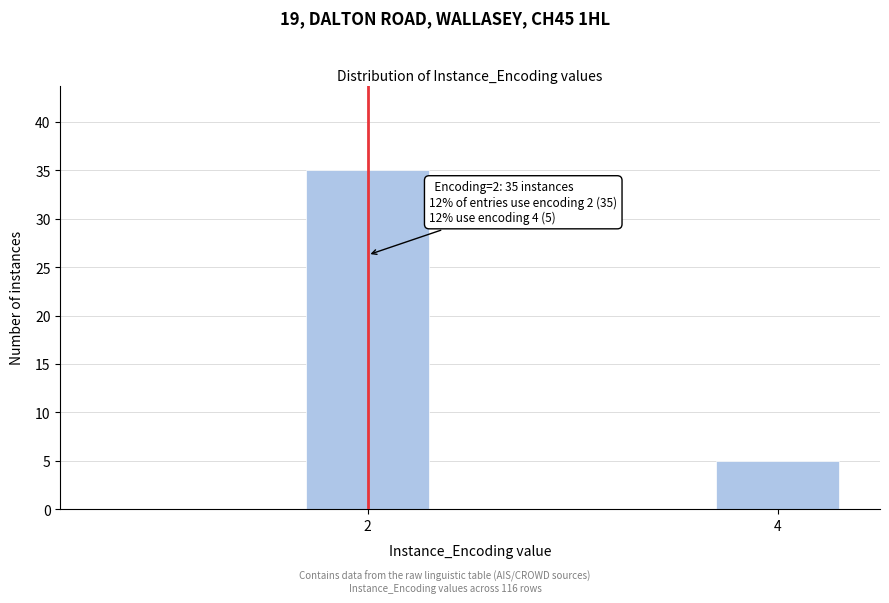

Reading left to right, extract all data points from this chart.

2=35	4=5